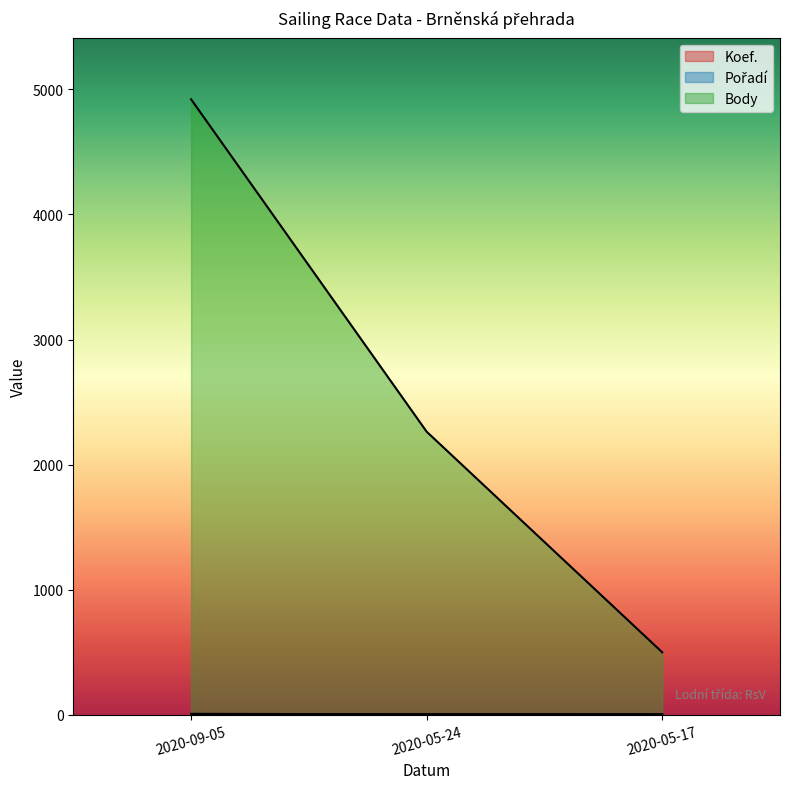

At which category does the chart reach its peak across all series?

2020-09-05